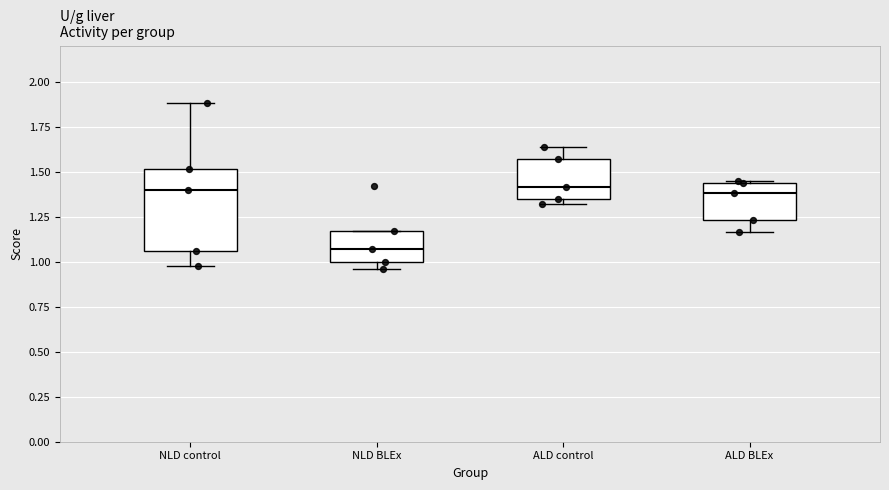

Where is the lower edge of the box for ALD control on the y-axis? The values are not printed on the chart, so give them approximately, as read against the axis.

1.35